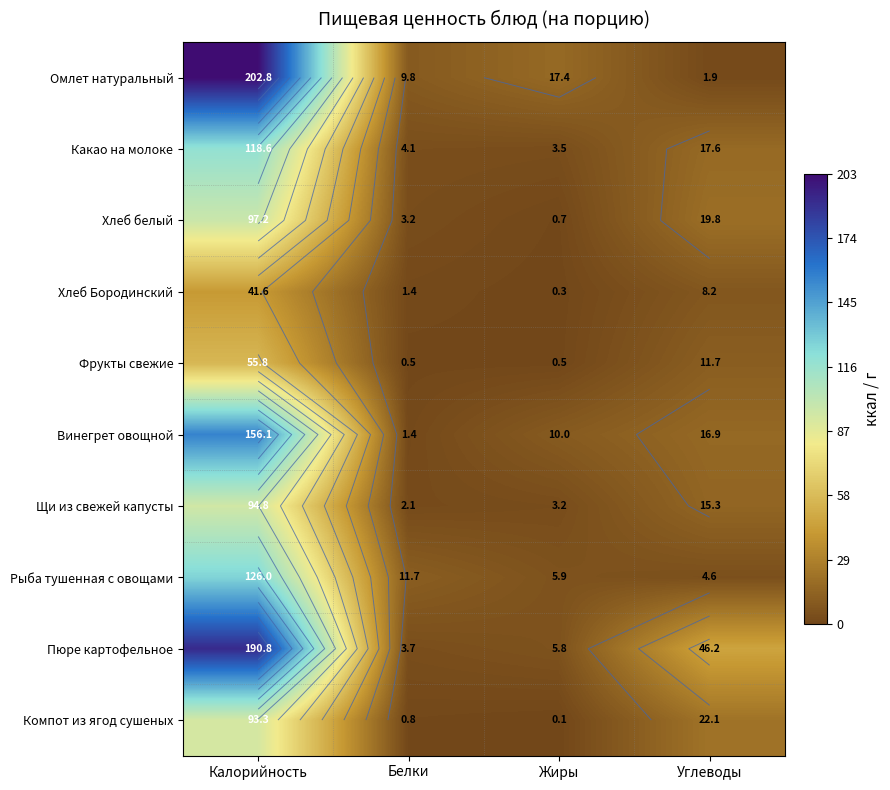

At which label does Какао на молоке first exceed 17?

Калорийность